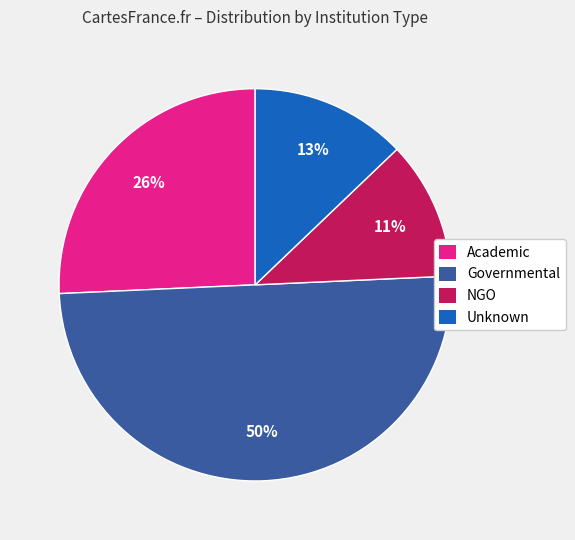

To the nearest percent, what is the difference between the largest and smallest slice percentages?

39%